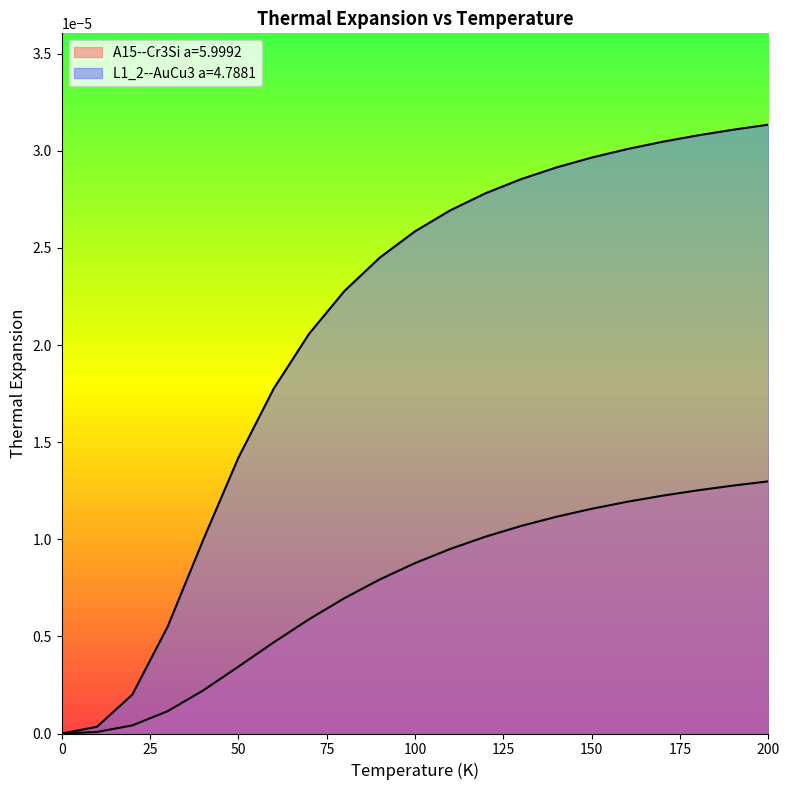

Reading left to right, list all the values displayed in this chart.

A15--Cr3Si a=5.9992: 0.0	0.0	0.0	0.0	0.0	0.0	0.0	0.0	0.0	0.0	0.0	0.0	0.0	0.0	0.0	0.0	0.0	0.0	0.0	0.0	0.0
L1_2--AuCu3 a=4.7881: 0.0	0.0	0.0	0.0	0.0	0.0	0.0	0.0	0.0	0.0	0.0	0.0	0.0	0.0	0.0	0.0	0.0	0.0	0.0	0.0	0.0